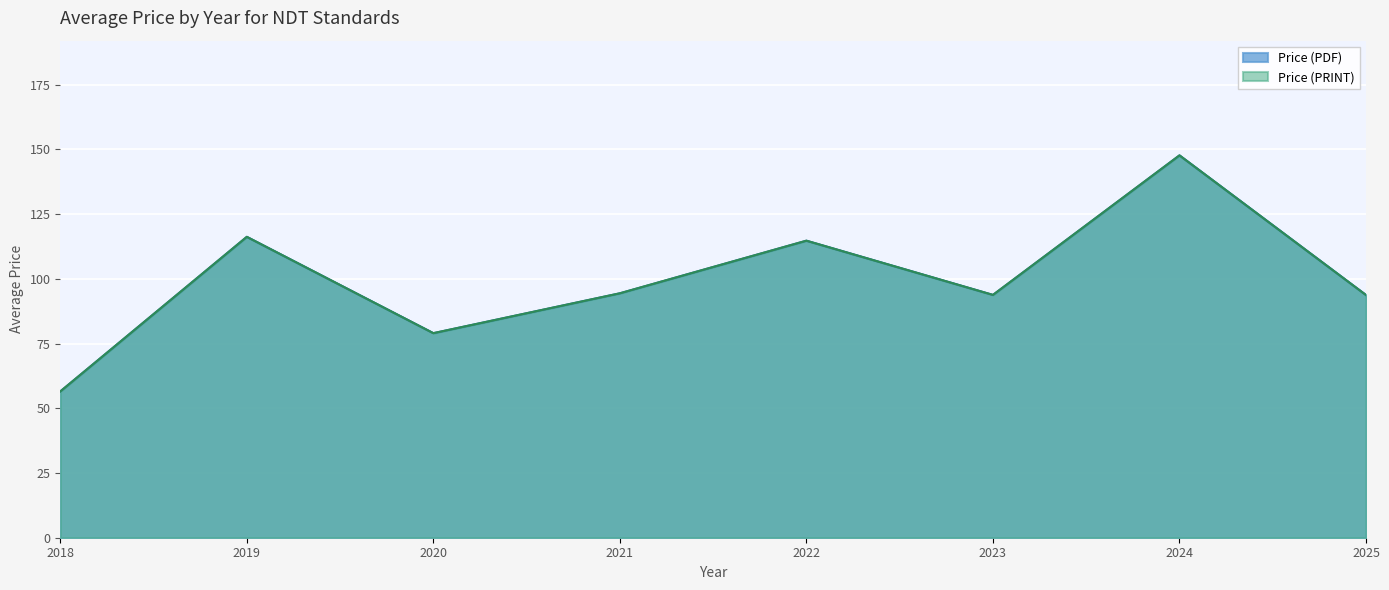

In Price (PDF), how many points are lower than both neighbors (excluding endpoints)?

2